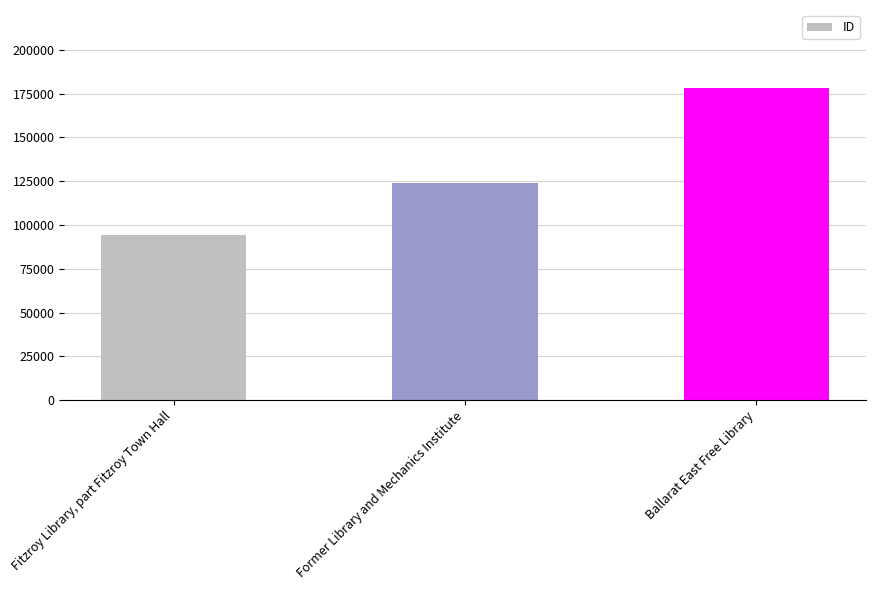

Rank the categories by value from lowest to highest.

Fitzroy Library, part Fitzroy Town Hall, Former Library and Mechanics Institute, Ballarat East Free Library